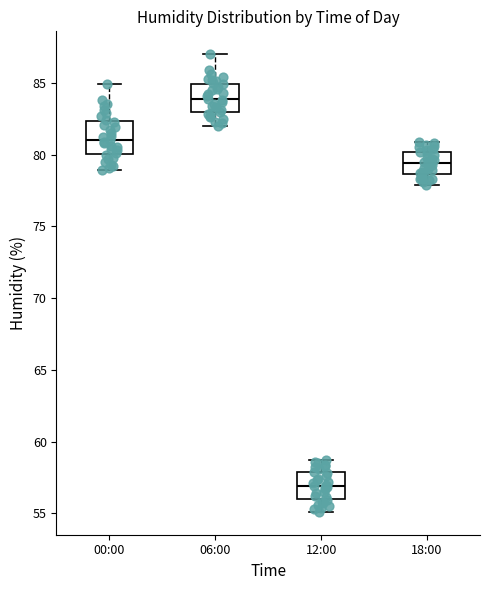

Reading left to right, transcribe this box plot: for each box, give where its median line is, the range the box spans, and where its two whiskers end, as read against the y-axis. The values are not printed on the chart, so give them approximately, as read against the axis.

00:00: median 81.0, box 80.0 to 82.5, whiskers 79.0 to 85.0
06:00: median 84.0, box 83.0 to 85.0, whiskers 82.0 to 87.0
12:00: median 57.0, box 56.0 to 58.0, whiskers 55.0 to 58.5
18:00: median 79.5, box 78.5 to 80.0, whiskers 78.0 to 81.0